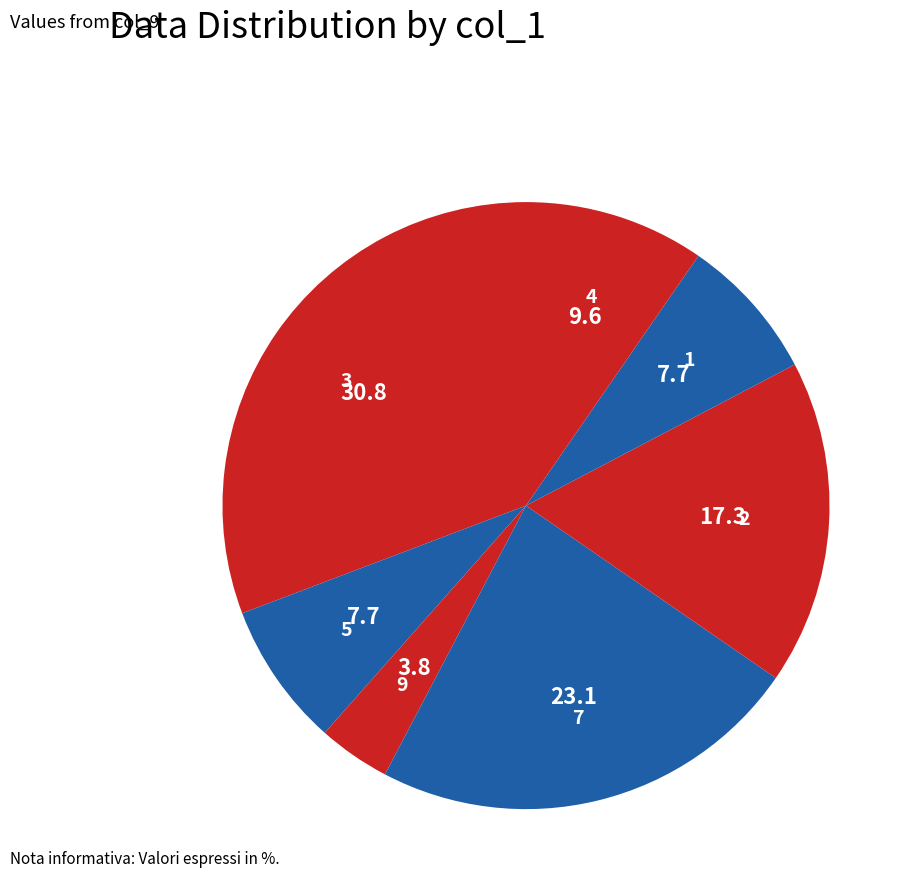

Which slice is the smallest?

9